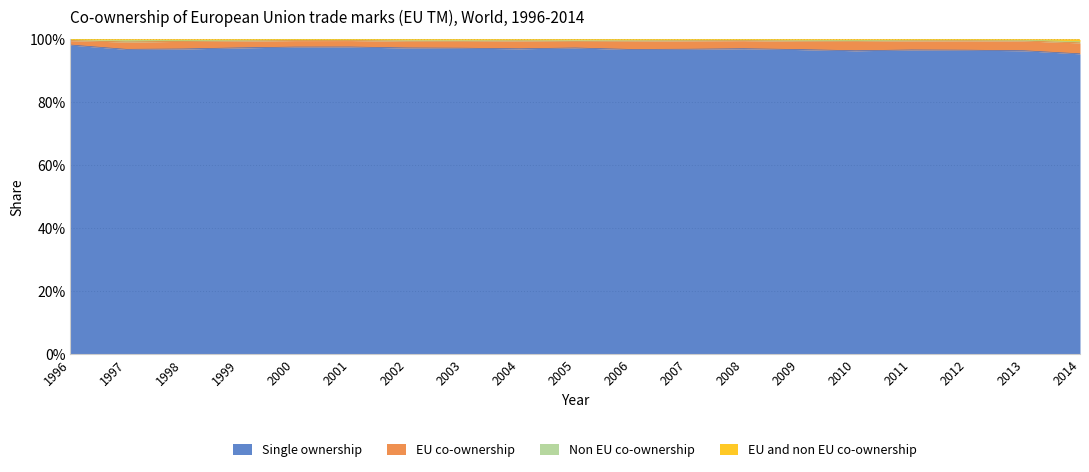

List the labels in order of Single ownership value, largest first.

1996, 2001, 2000, 1999, 2002, 2005, 2003, 2008, 2004, 1998, 2007, 1997, 2006, 2009, 2011, 2012, 2013, 2010, 2014